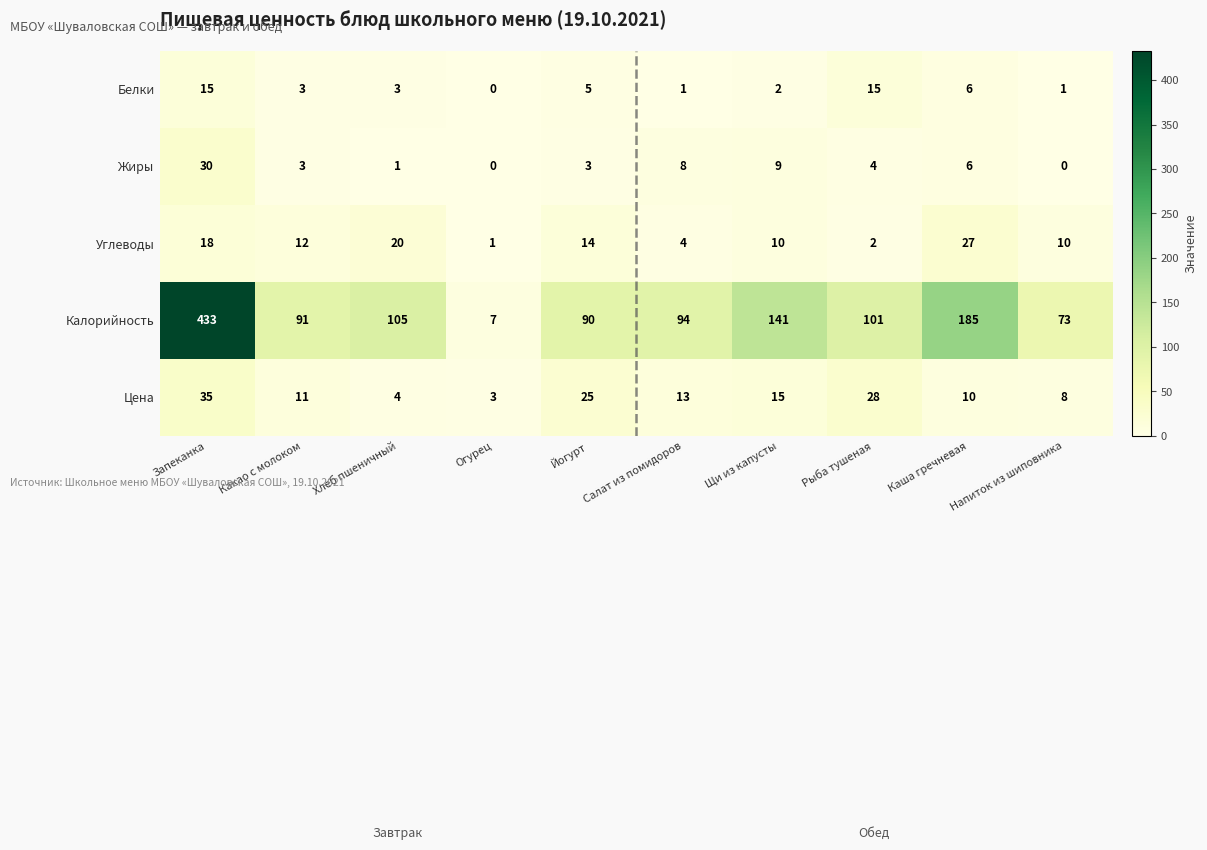

What is the difference between the Калорийность values at Хлеб пшеничный and Йогурт?

15